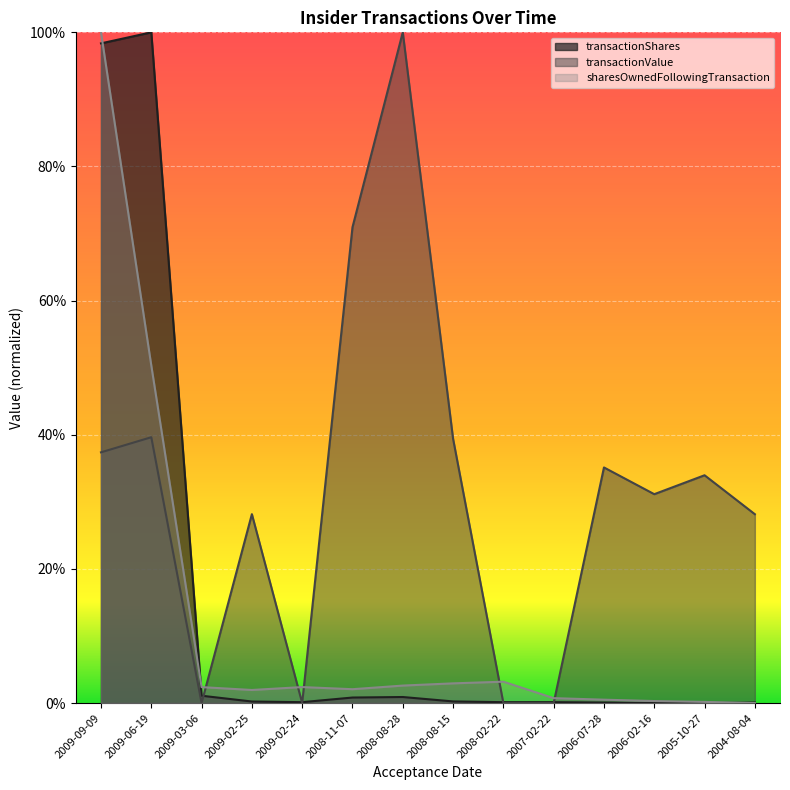

What is the label of the 4th point from the right?

2006-07-28